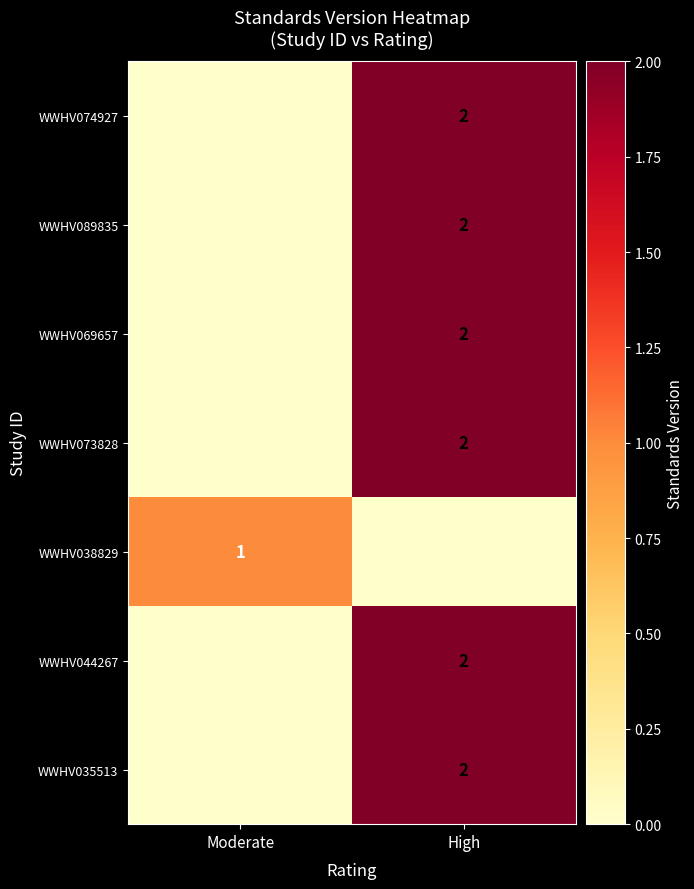

The WWHV089835 series shows 1 at High. True or false?

False